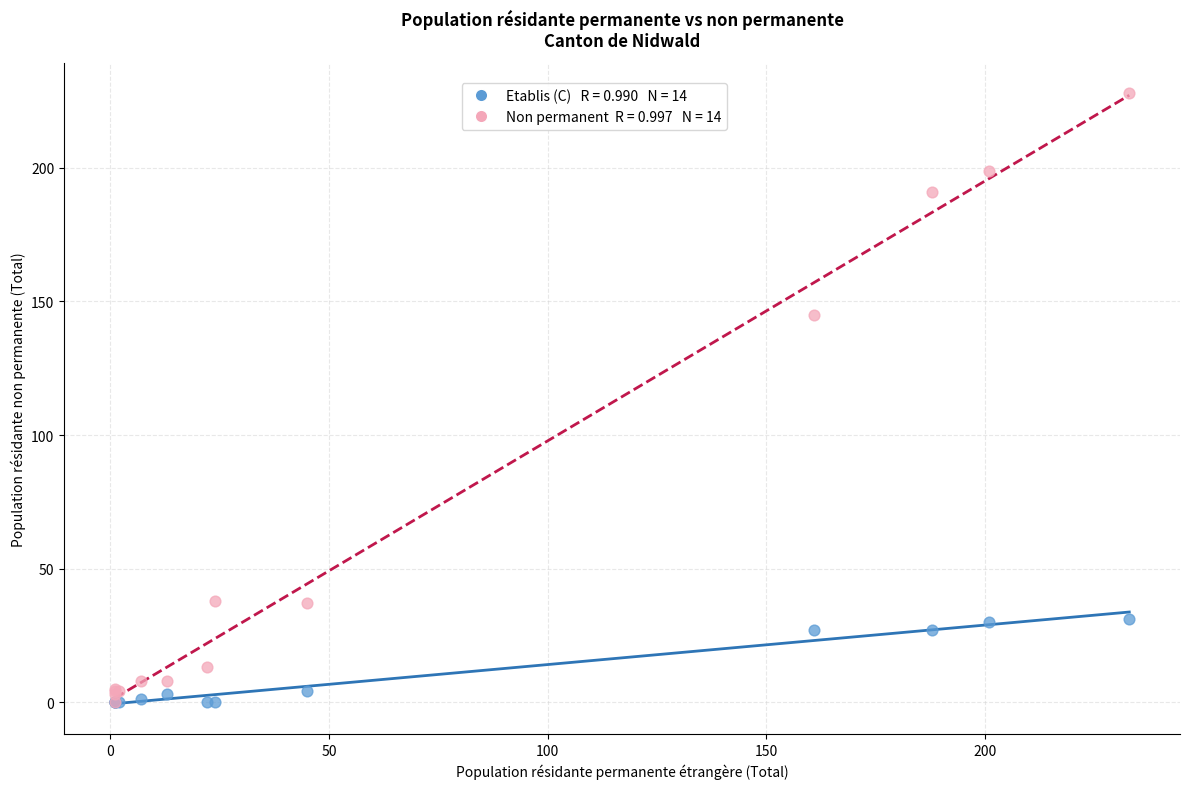

Across all series, what Y value is closest to 114?

145